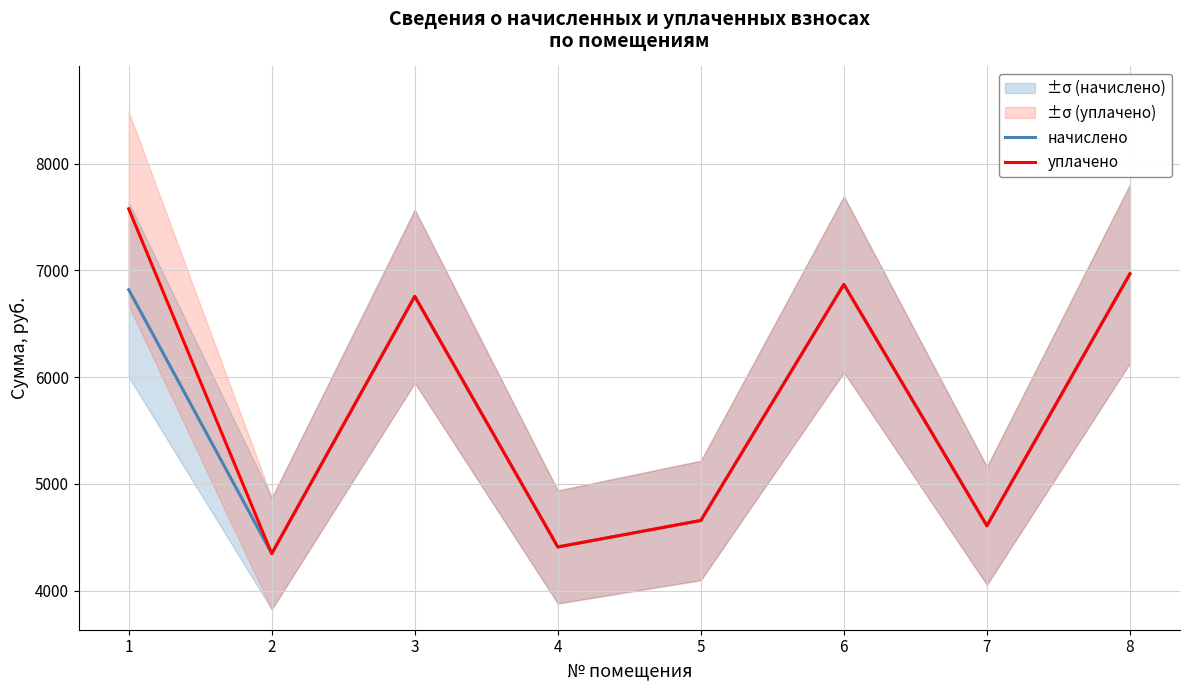

How many lines are shown in the chart?

2